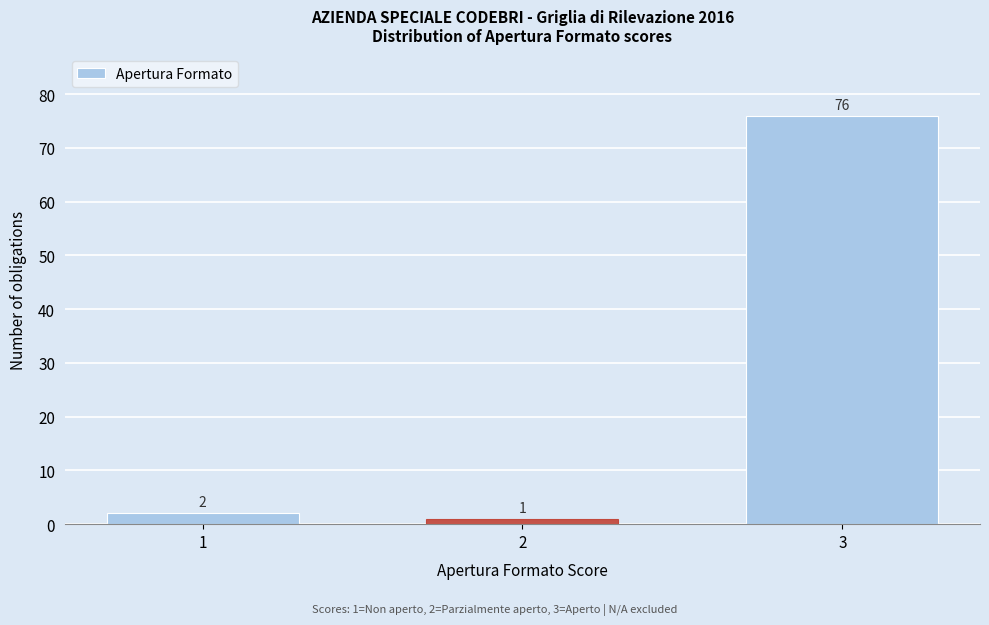

Reading left to right, list all the values displayed in this chart.

1=2	2=1	3=76